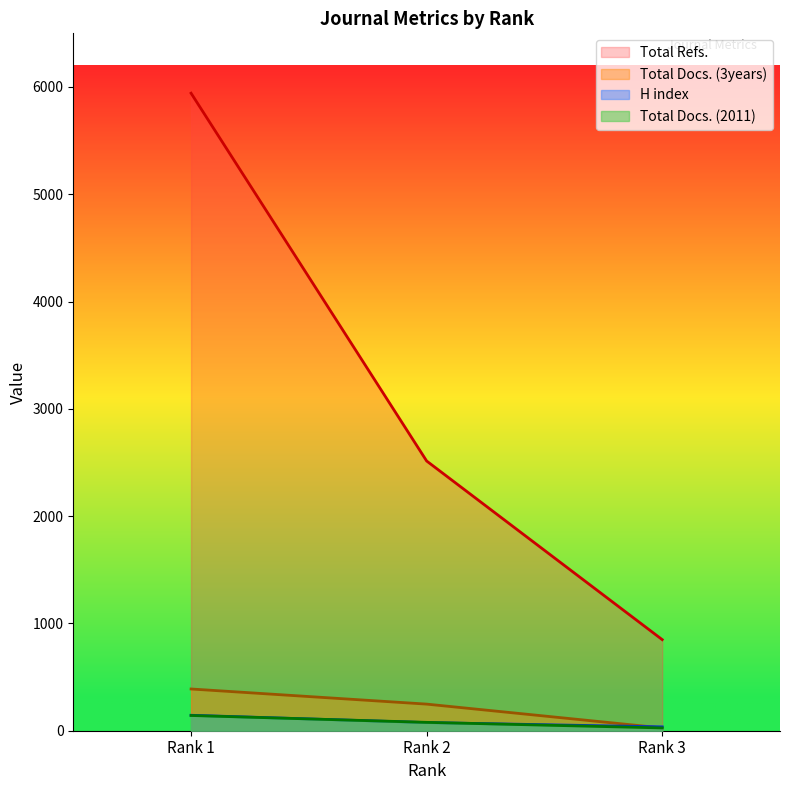

At which category does the chart reach its peak across all series?

Rank 1